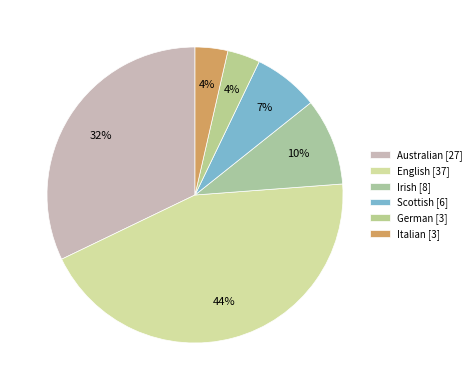

How many slices are in this pie chart?

6